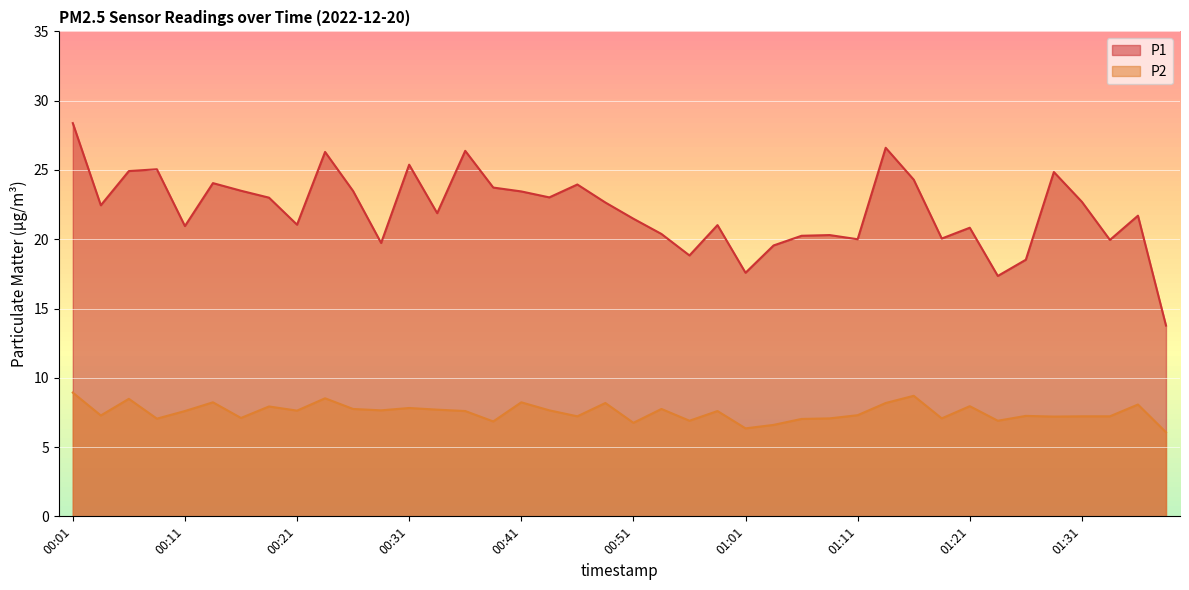

Reading right to left, what are all the values shown in this chart?

P1: 13.8	21.7	19.9	22.7	24.9	18.5	17.4	20.8	20.1	24.3	26.6	20.0	20.3	20.2	19.6	17.6	21.0	18.8	20.4	21.5	22.6	23.9	23.0	23.4	23.7	26.4	21.9	25.4	19.7	23.5	26.3	21.1	23.0	23.5	24.1	20.9	25.1	24.9	22.4	28.4
P2: 6.1	8.1	7.2	7.2	7.2	7.2	6.9	8.0	7.1	8.7	8.2	7.3	7.1	7.0	6.6	6.3	7.6	6.9	7.8	6.8	8.2	7.2	7.7	8.2	6.8	7.6	7.7	7.8	7.7	7.8	8.5	7.6	7.9	7.1	8.2	7.6	7.0	8.5	7.3	8.9